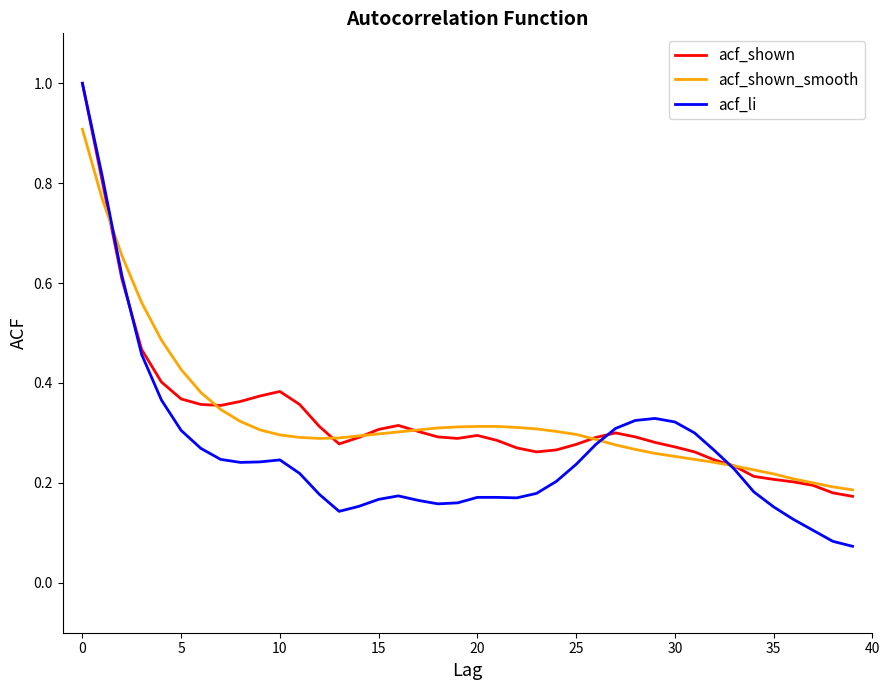

What is the sum of all acf_li values?

10.5